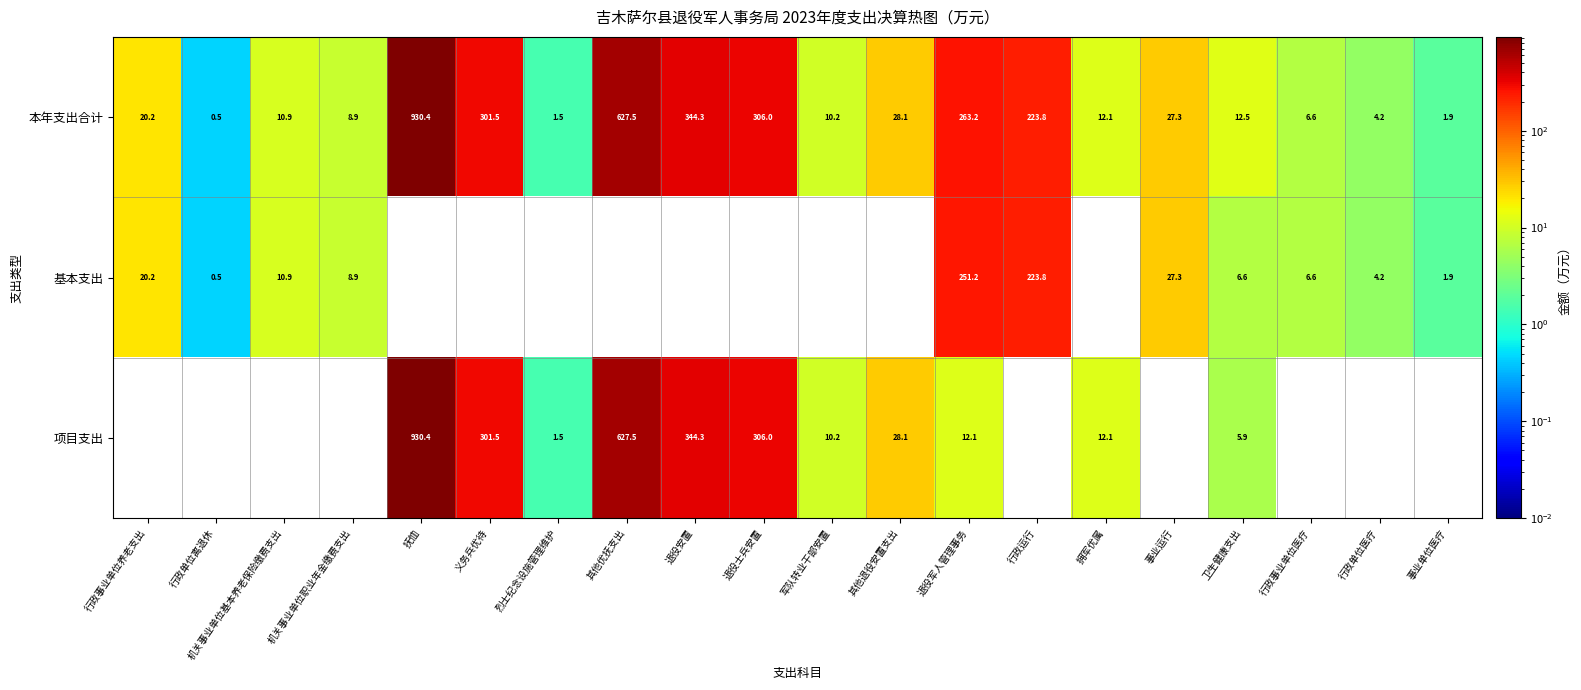

Rank the categories by 本年支出合计 value from highest to lowest.

抚恤, 其他优抚支出, 退役安置, 退役士兵安置, 义务兵优待, 退役军人管理事务, 行政运行, 其他退役安置支出, 事业运行, 行政事业单位养老支出, 卫生健康支出, 拥军优属, 机关事业单位基本养老保险缴费支出, 军队转业干部安置, 机关事业单位职业年金缴费支出, 行政事业单位医疗, 行政单位医疗, 事业单位医疗, 烈士纪念设施管理维护, 行政单位离退休